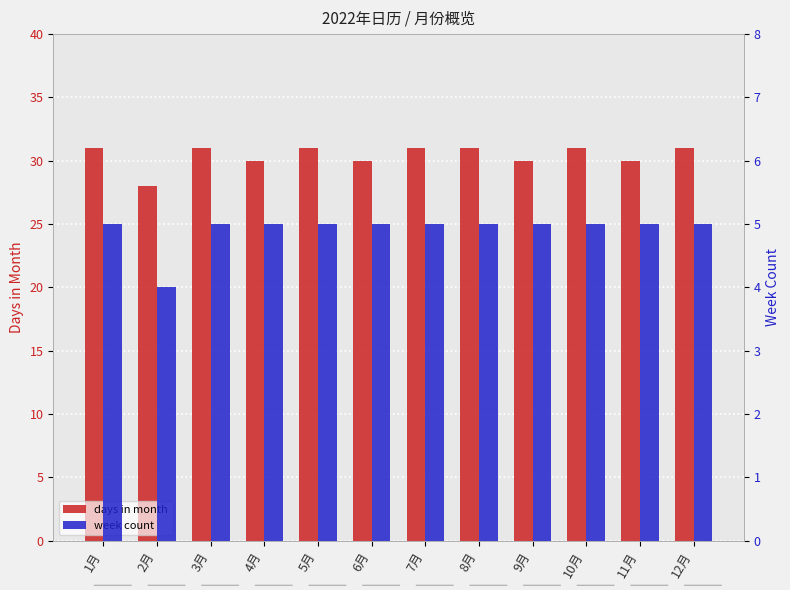

Is it true that days in month equals 19 at 9月?

False